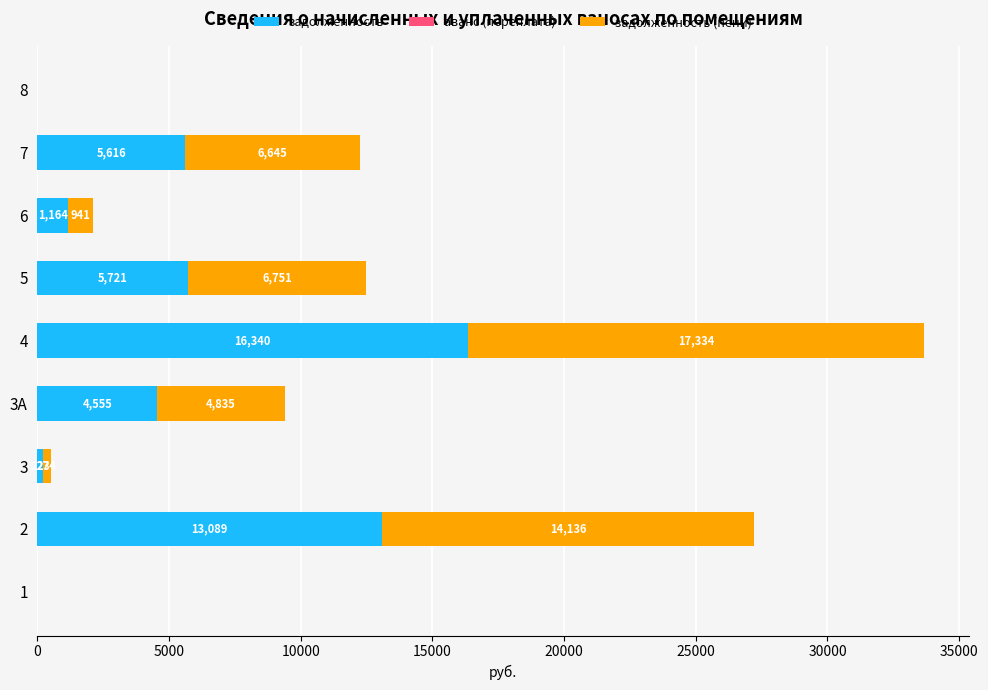

What value does the задолженность series have at 4?

16340.2